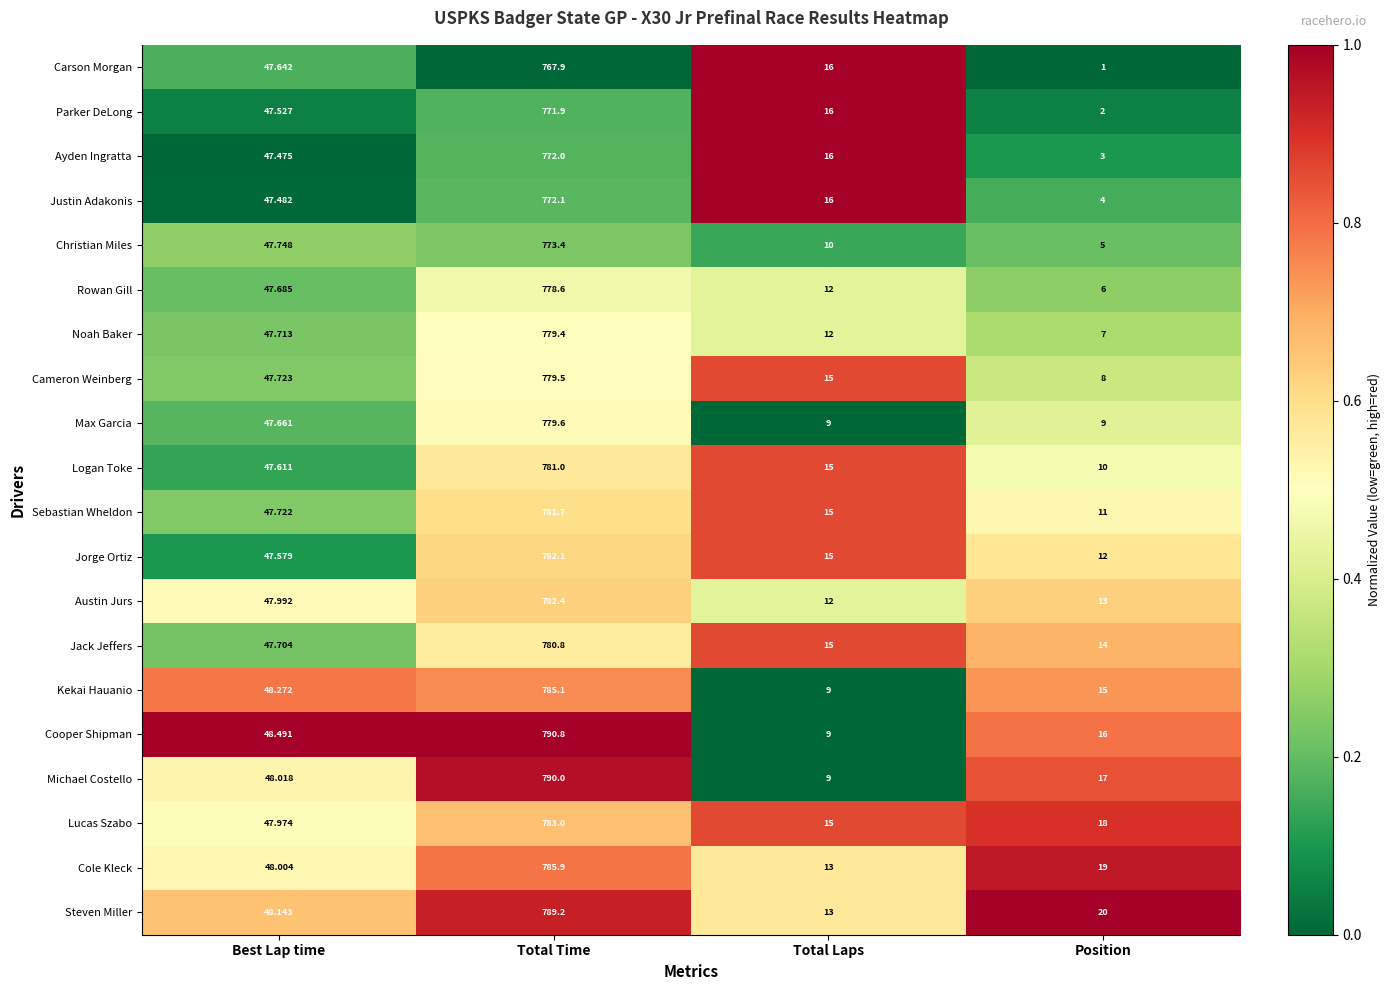

Where does the Parker DeLong series first go above 47?

Best Lap time